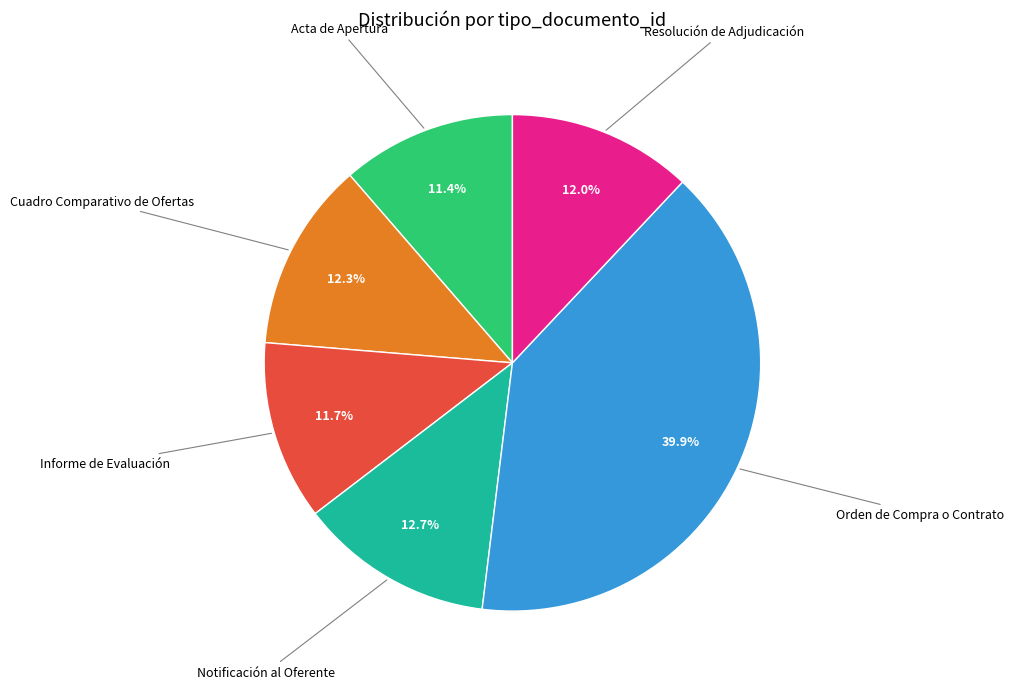

Is there any slice that represents more than half of the pie?

No